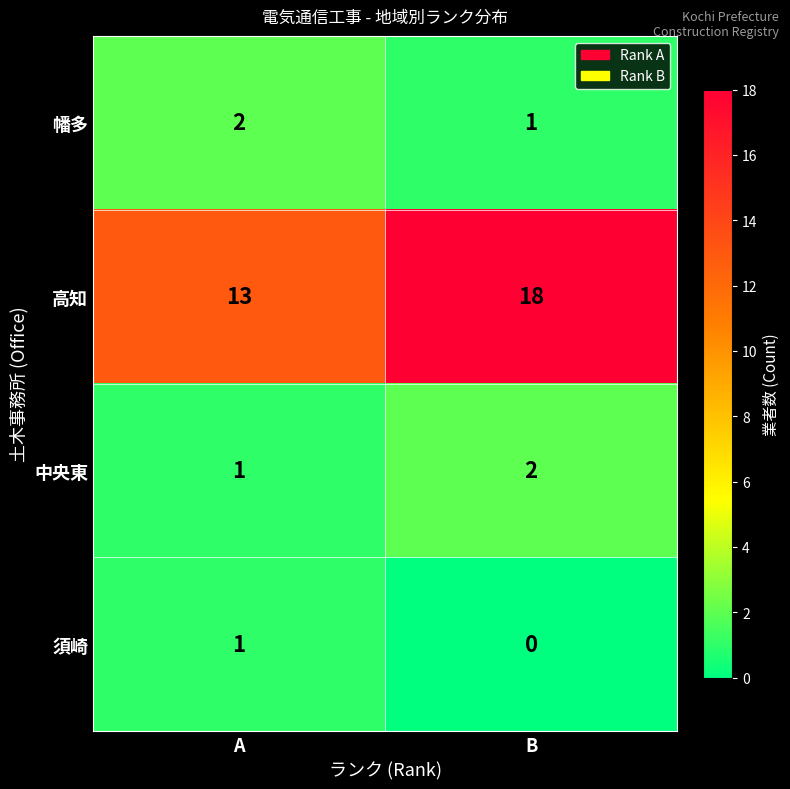

Count the number of data series in this chart.

4